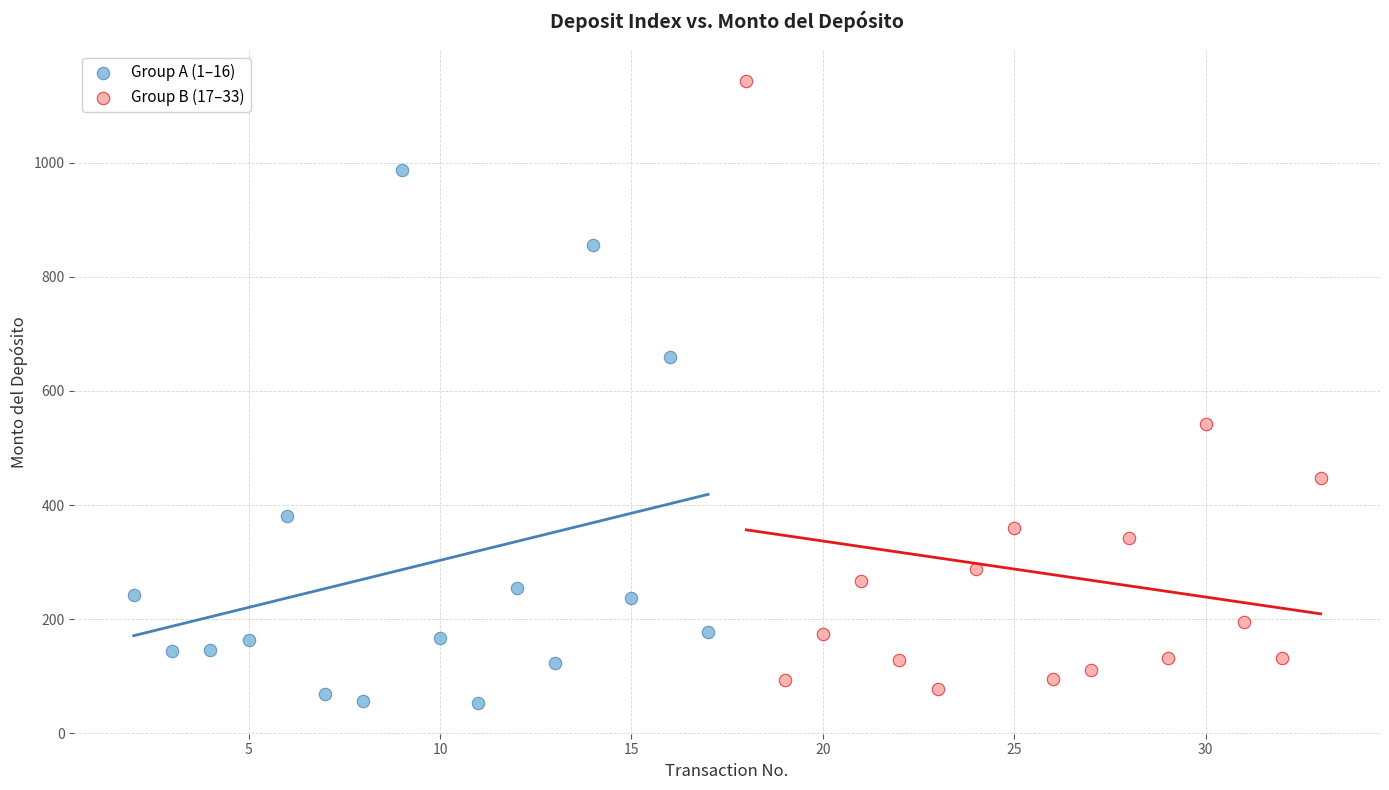

Which series contains the lowest Y value?

Group A (1–16)